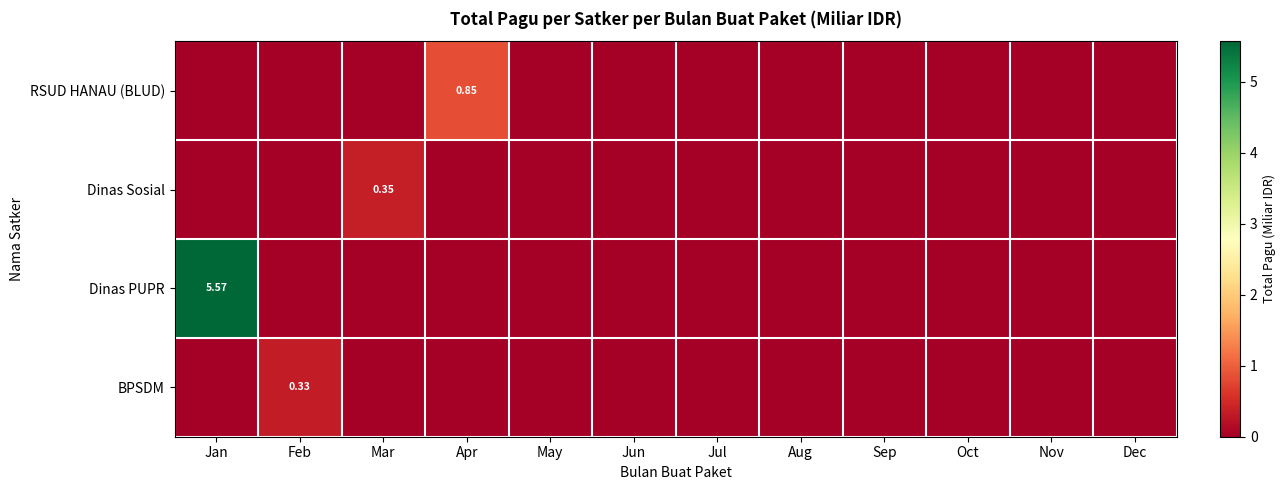

What is the difference between the maximum and second lowest values in the RSUD HANAU (BLUD) series?

0.8